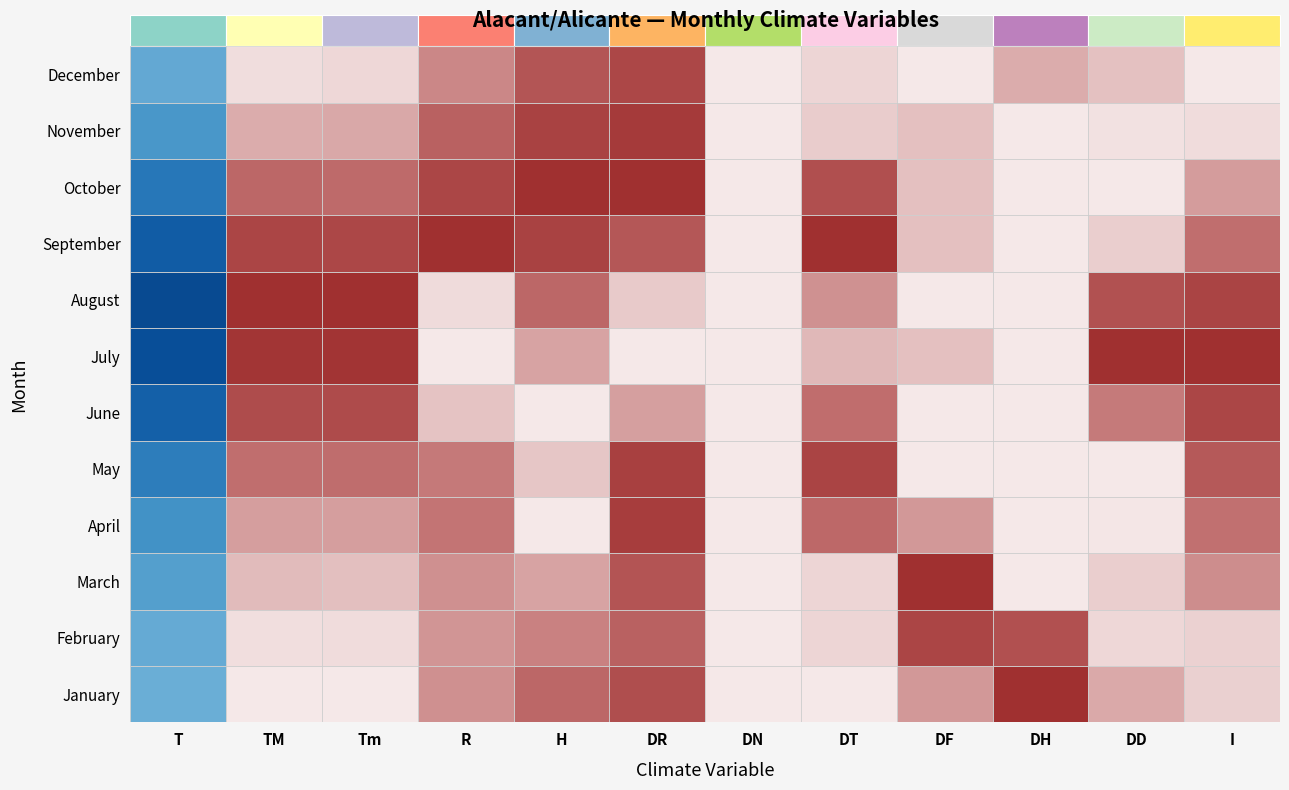

What is the average value of the July series?

41.0